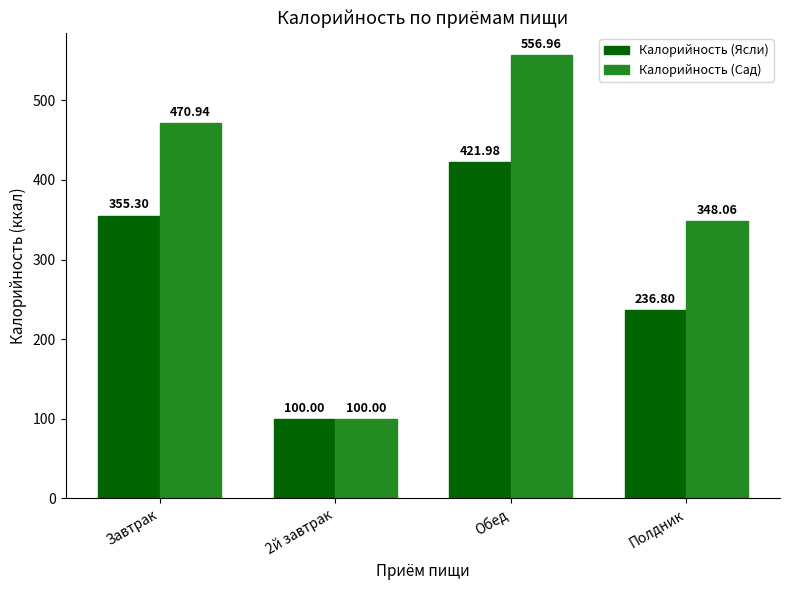

List the series in order of their overall mean, lowest first.

Калорийность (Ясли), Калорийность (Сад)